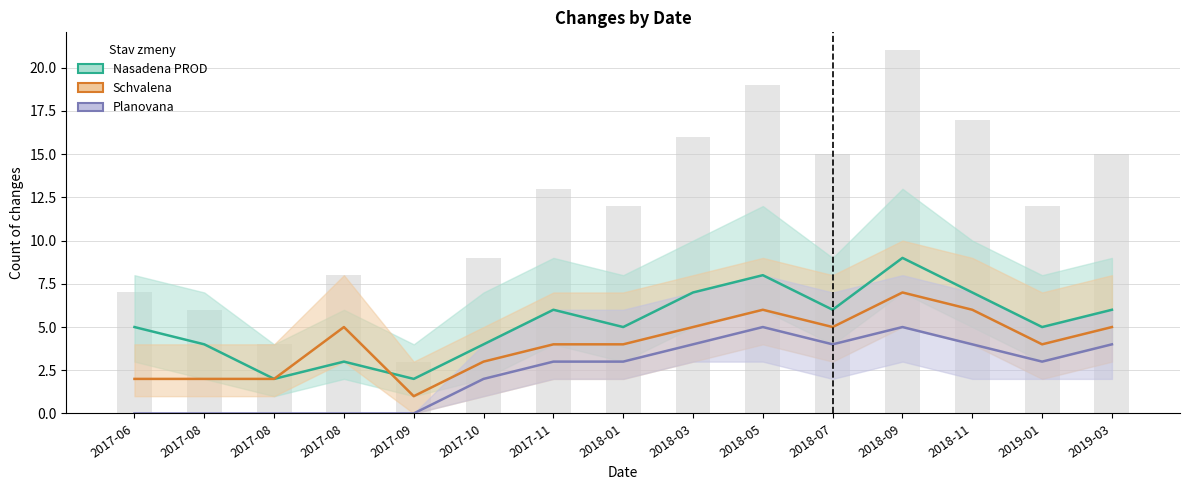

Between 2017-08 and 2018-03, which is larger?

2018-03